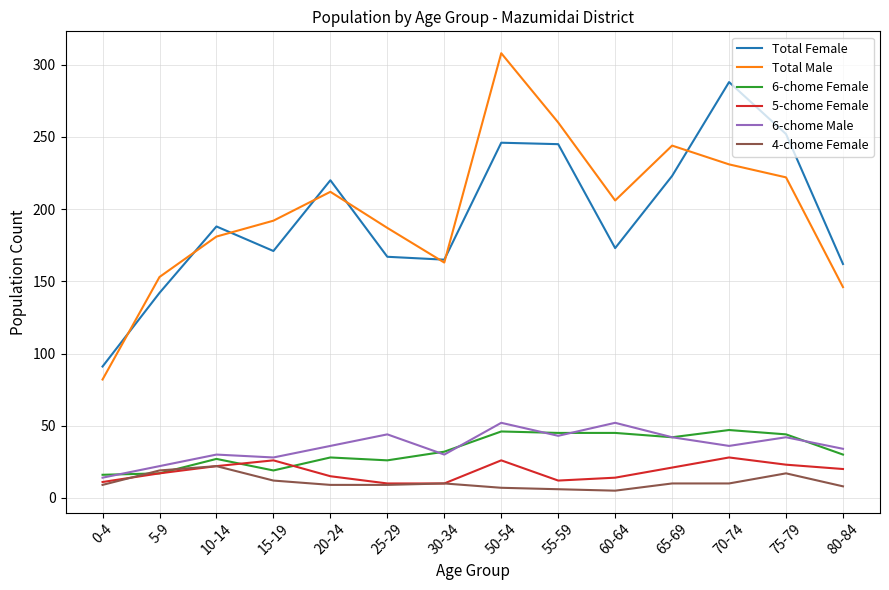

What is the difference between the 4-chome Female values at 70-74 and 10-14?

12